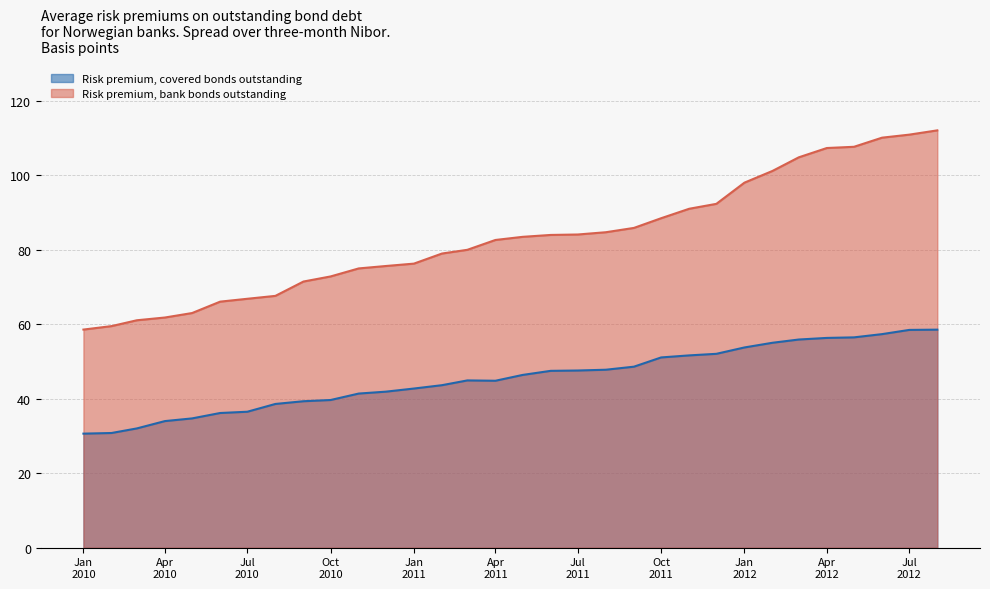

Rank the series by their maximum value, from highest to lowest.

Risk premium, bank bonds outstanding, Risk premium, covered bonds outstanding